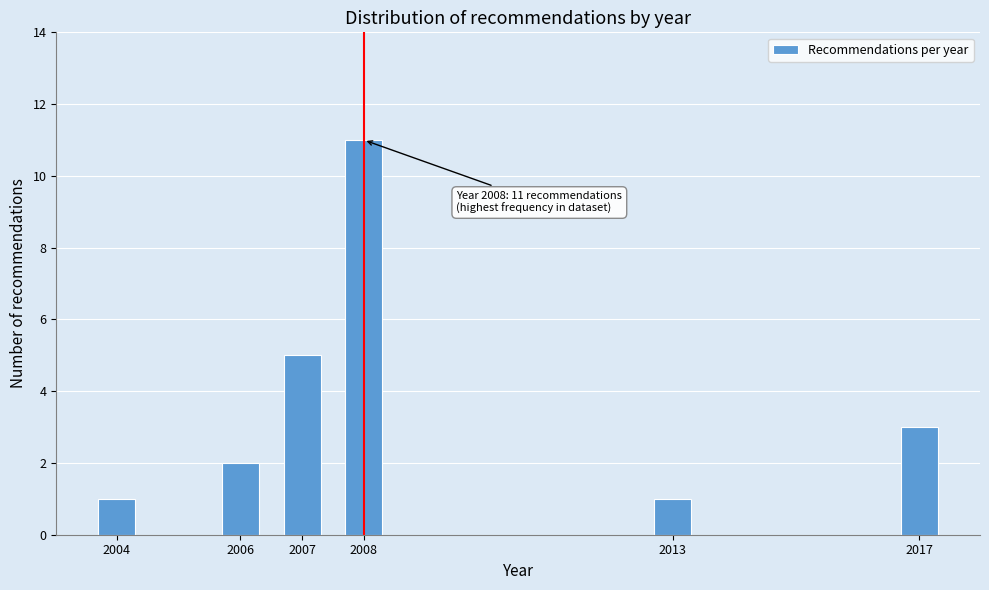

Reading left to right, what are all the values shown in this chart?

1	2	5	11	1	3